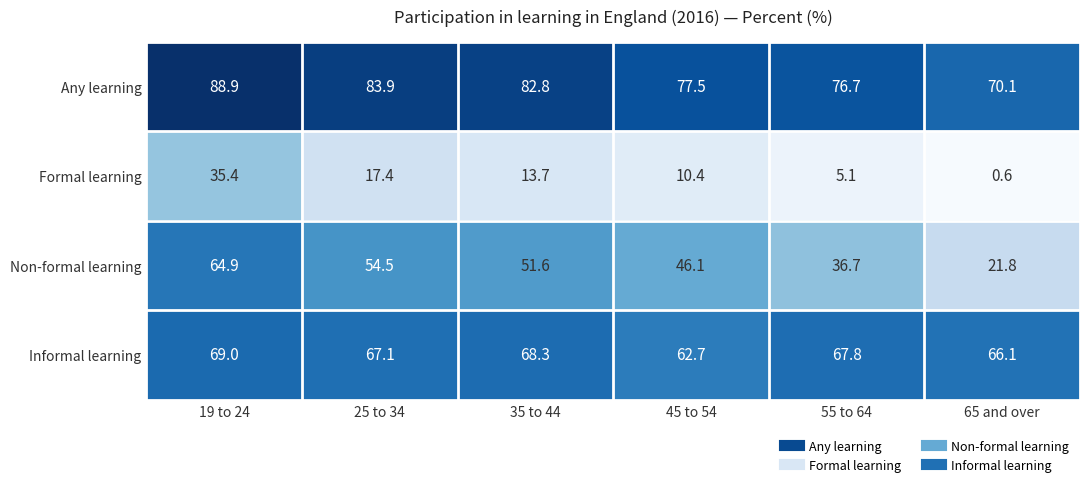

Reading right to left, what are all the values shown in this chart?

Any learning: 65 and over=70.1	55 to 64=76.7	45 to 54=77.5	35 to 44=82.8	25 to 34=83.9	19 to 24=88.9
Formal learning: 65 and over=0.6	55 to 64=5.1	45 to 54=10.4	35 to 44=13.7	25 to 34=17.4	19 to 24=35.4
Non-formal learning: 65 and over=21.8	55 to 64=36.7	45 to 54=46.1	35 to 44=51.6	25 to 34=54.5	19 to 24=64.9
Informal learning: 65 and over=66.1	55 to 64=67.8	45 to 54=62.7	35 to 44=68.3	25 to 34=67.1	19 to 24=69.0